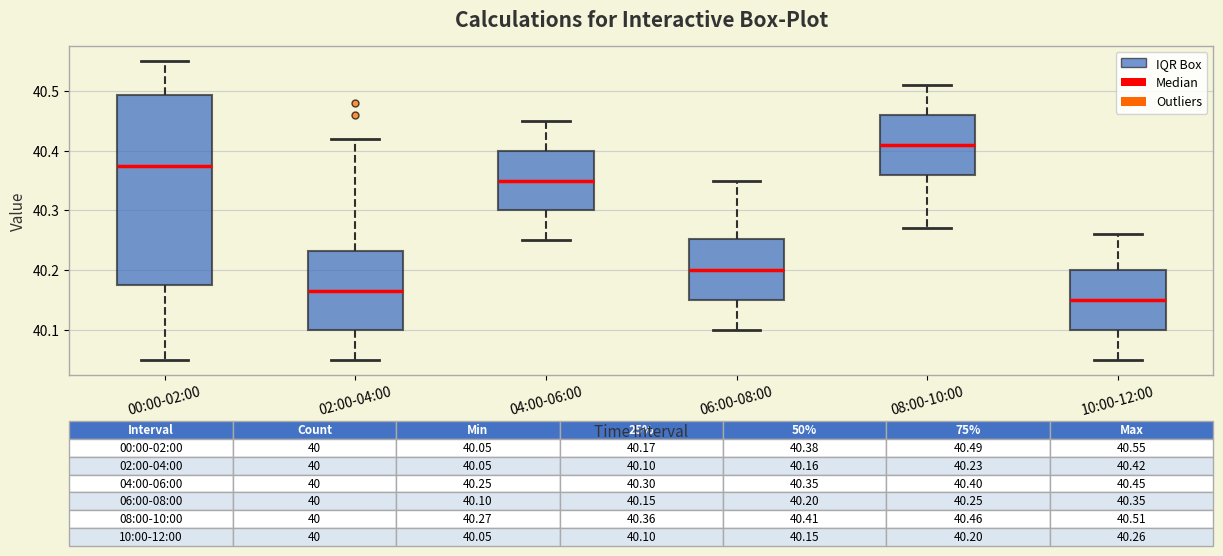

Which box is the tallest, from its lower edge to its upper edge?

00:00-02:00